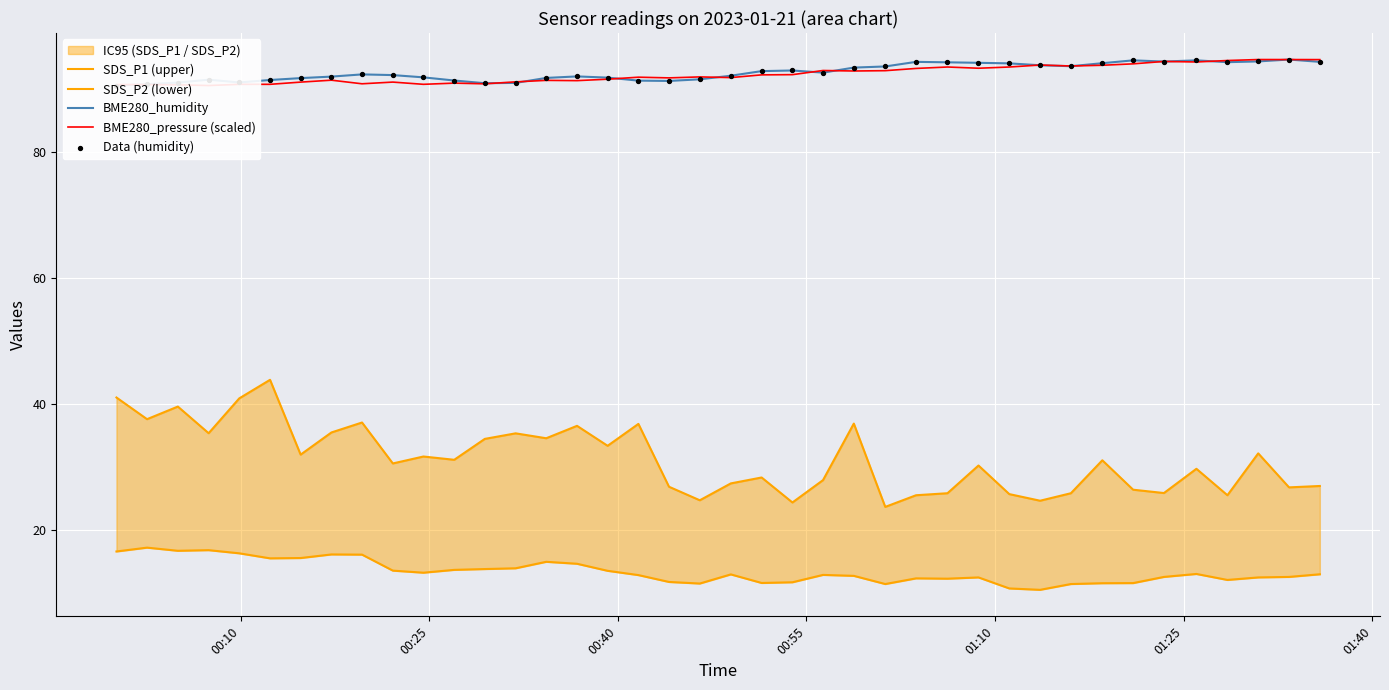

Which series contains the highest Y value?

BME280_humidity